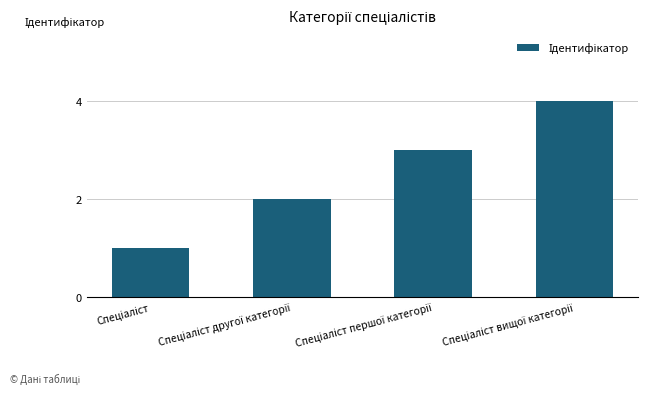

Count the values in the range 2 to 4.

3